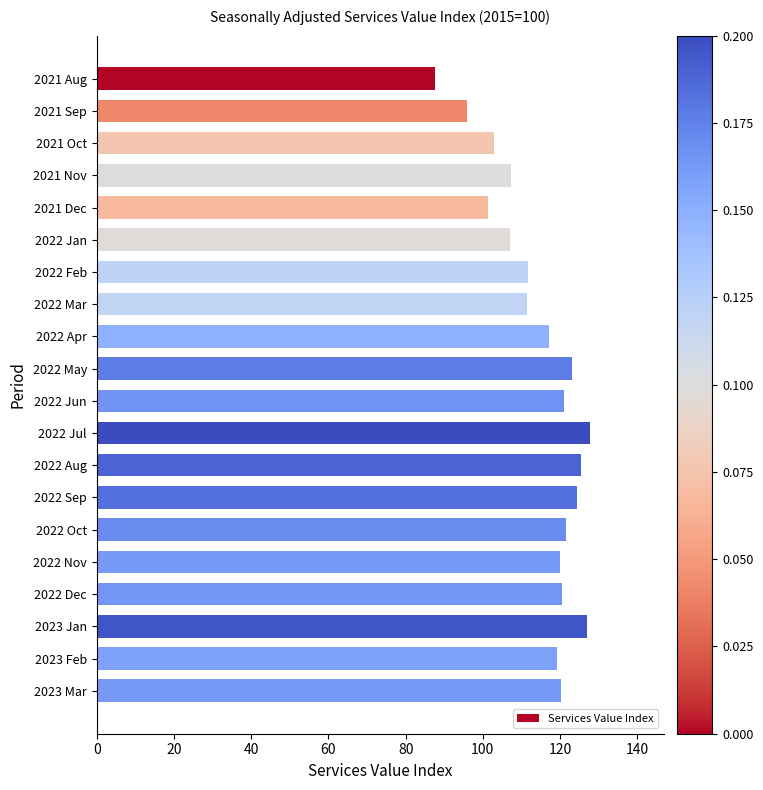

What is the value of the 10th bar from the top?

123.2